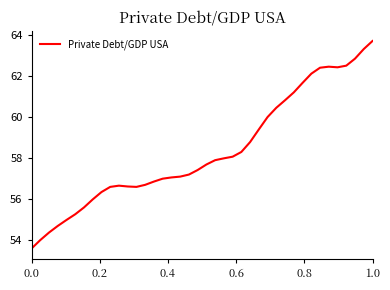

What is the difference between the maximum and minimum values?

10.1